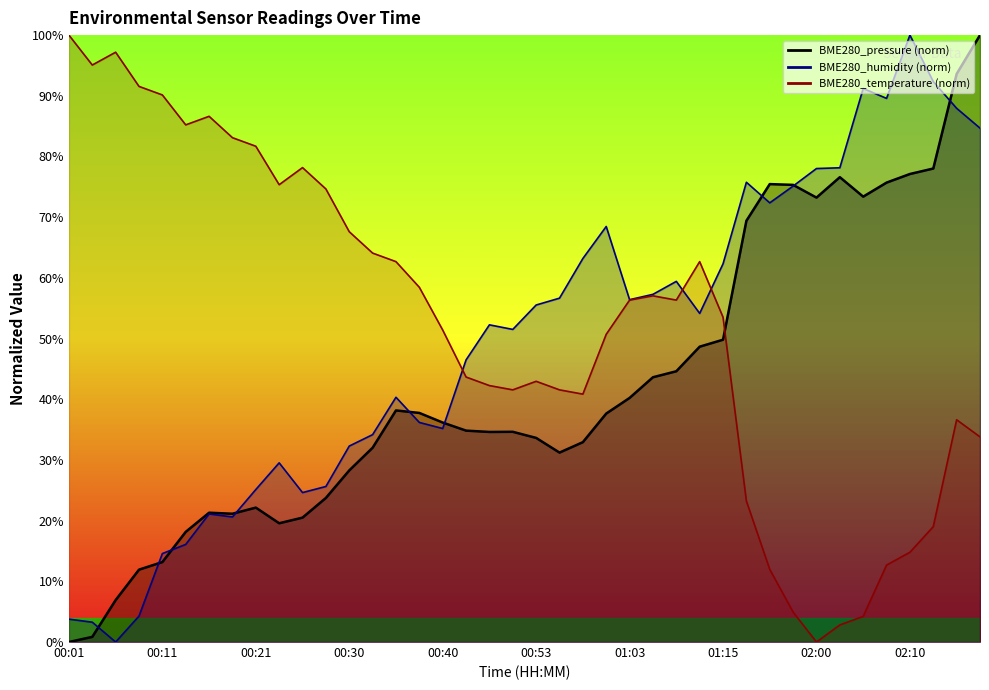

What is the total value across all series at 00:45?

125.0